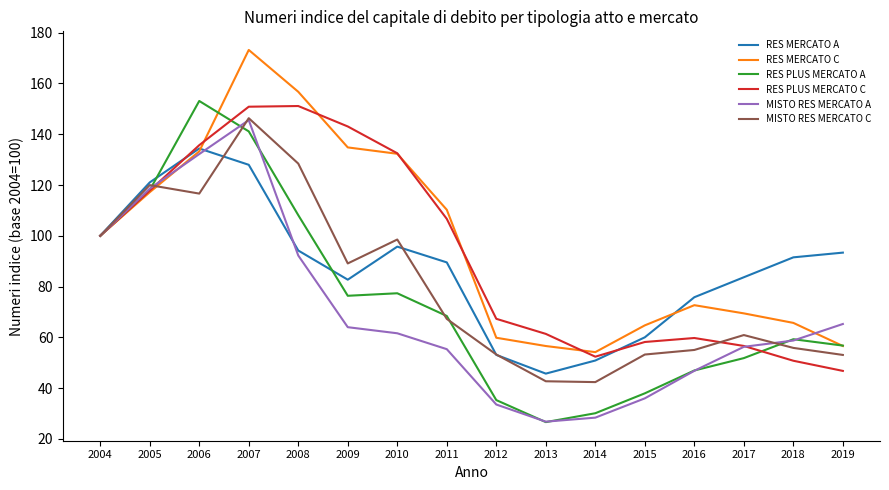

Is it true that RES MERCATO C equals 117.6 at 2016?

False